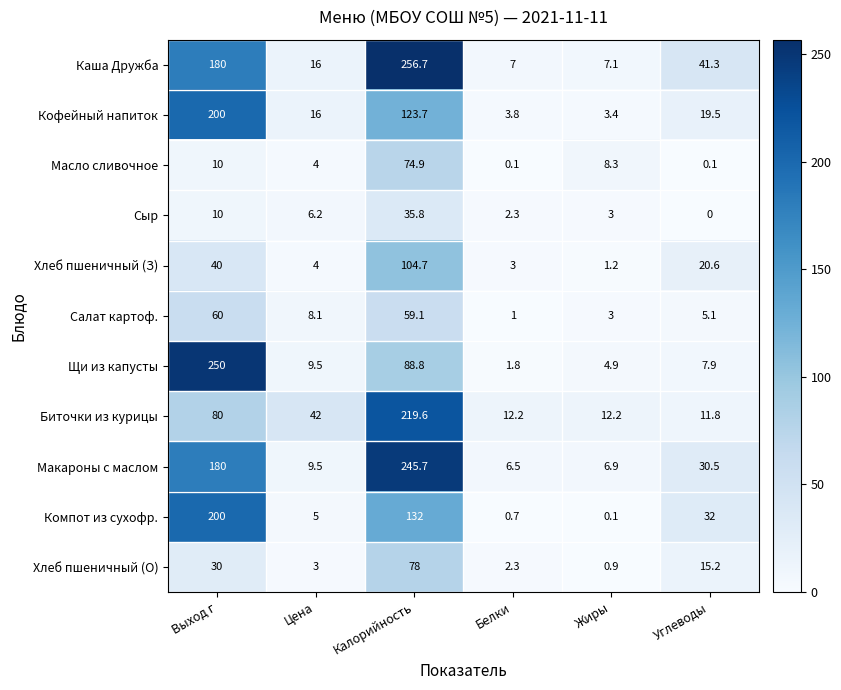

Which series has the widest spread of values?

Каша Дружба